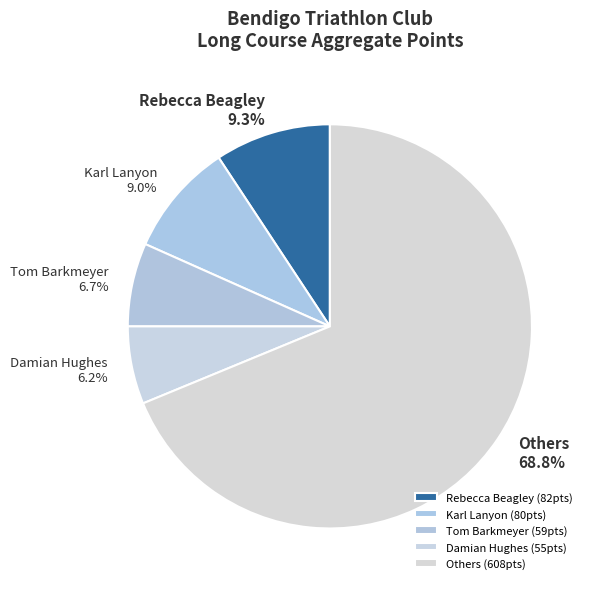

Is Others the majority of the pie?

Yes